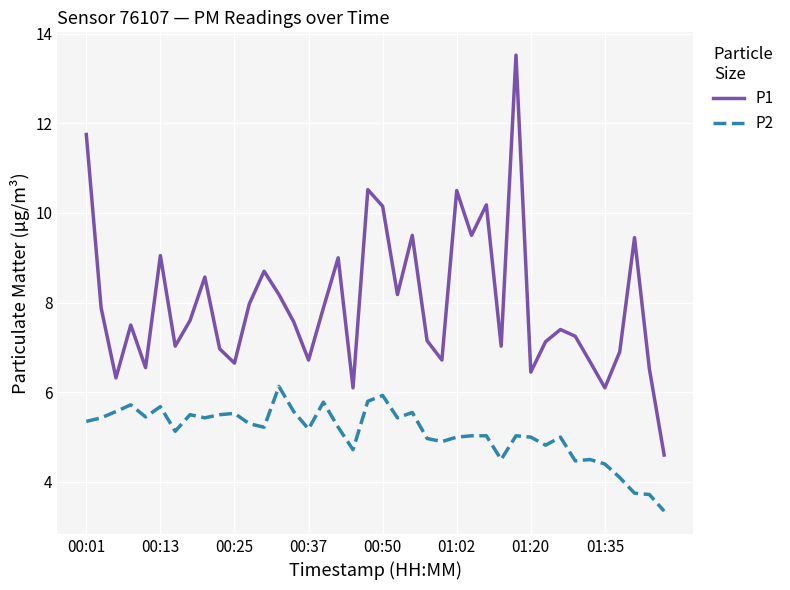

What is the highest value of the P2 series?

6.1